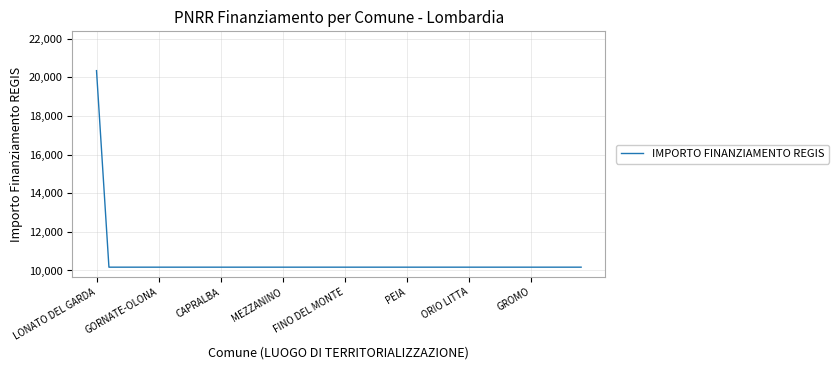

How many lines are shown in the chart?

1